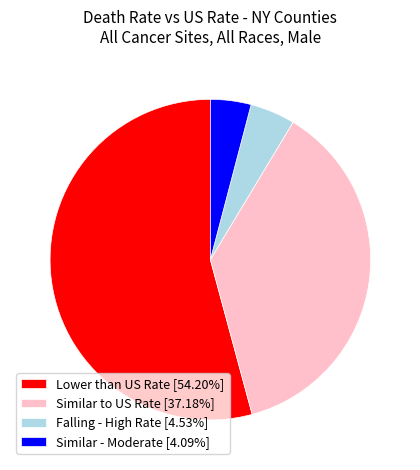

Is there any slice that represents more than half of the pie?

Yes